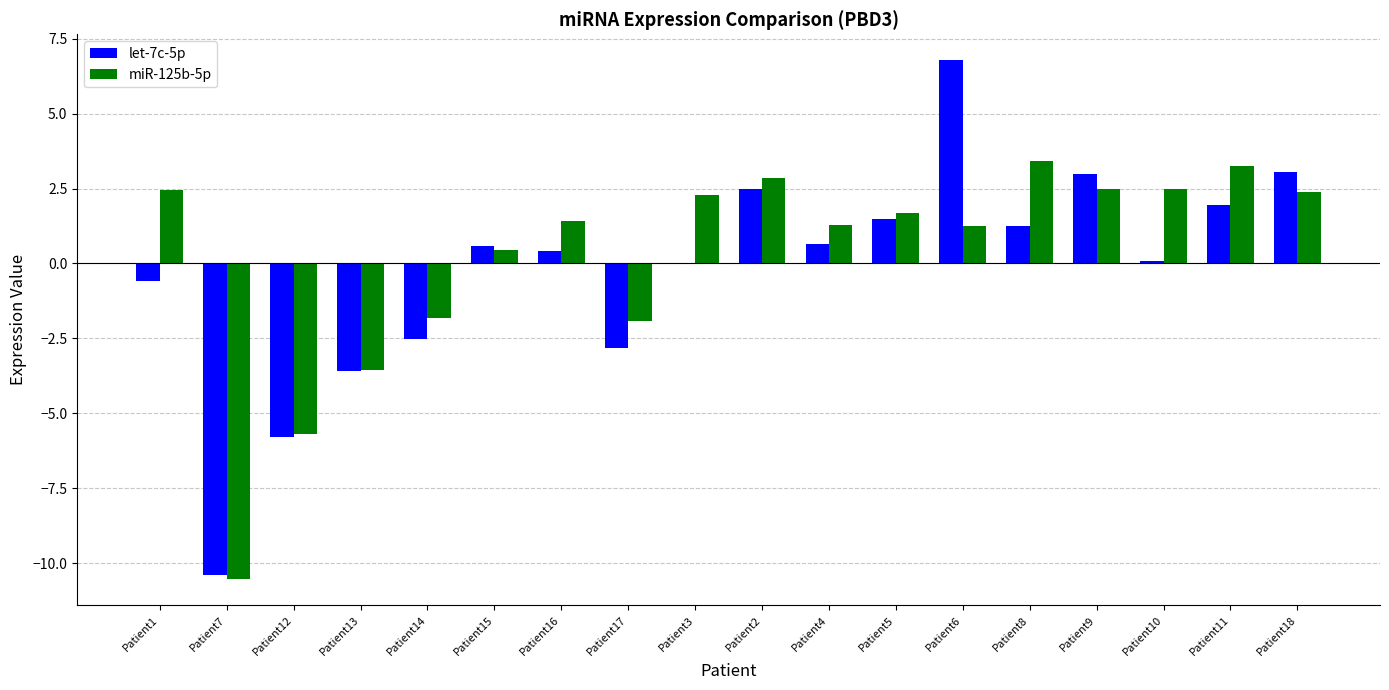

True or false: miR-125b-5p has a value of 5.0 at Patient11.

False